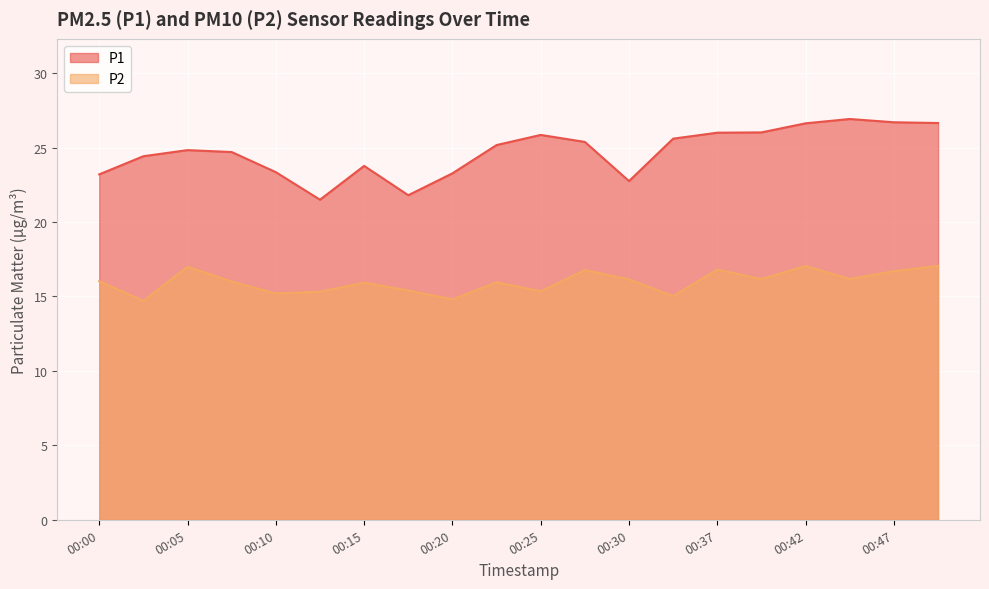

At which label does P2 first exceed 16?

00:00